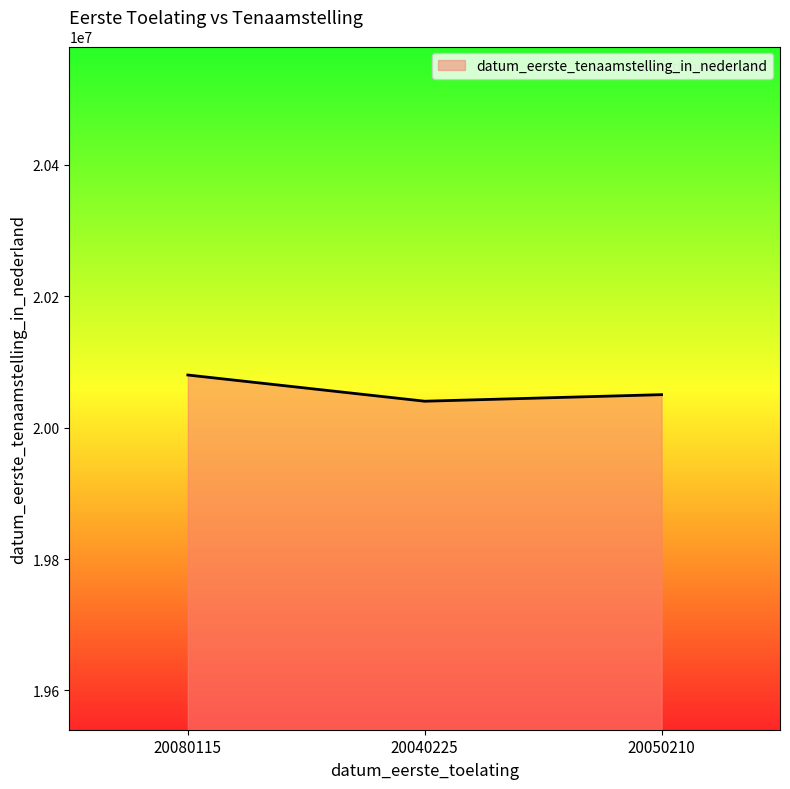

Rank the categories by value from lowest to highest.

20040225, 20050210, 20080115